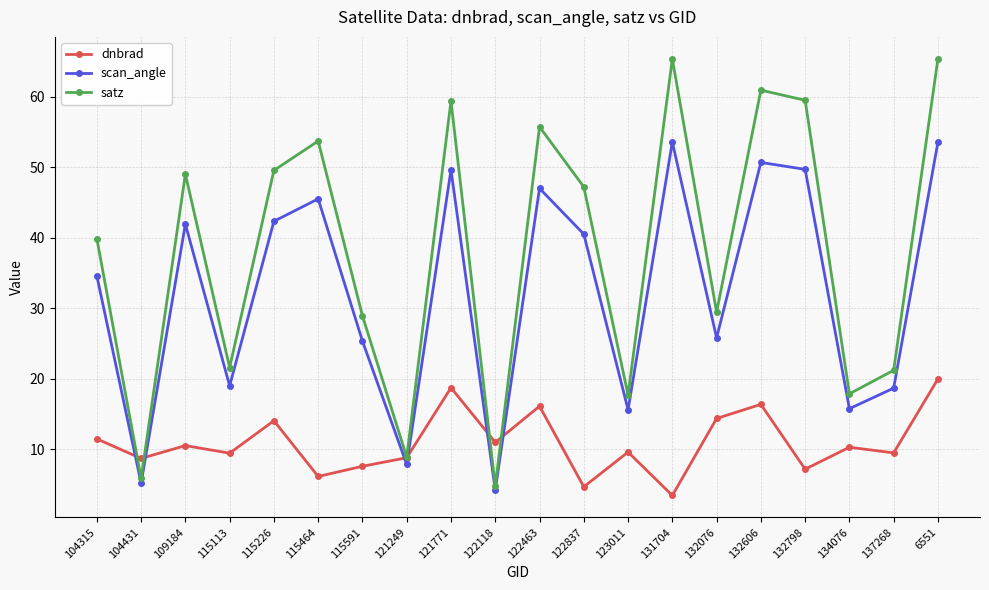

True or false: satz and dnbrad cross at least once.

True